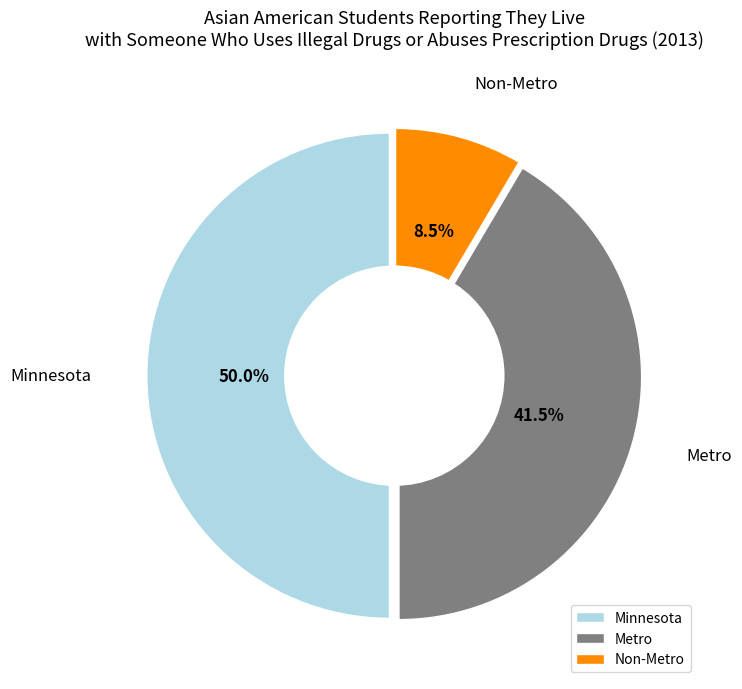

To the nearest percent, what is the difference between the largest and smallest slice percentages?

42%